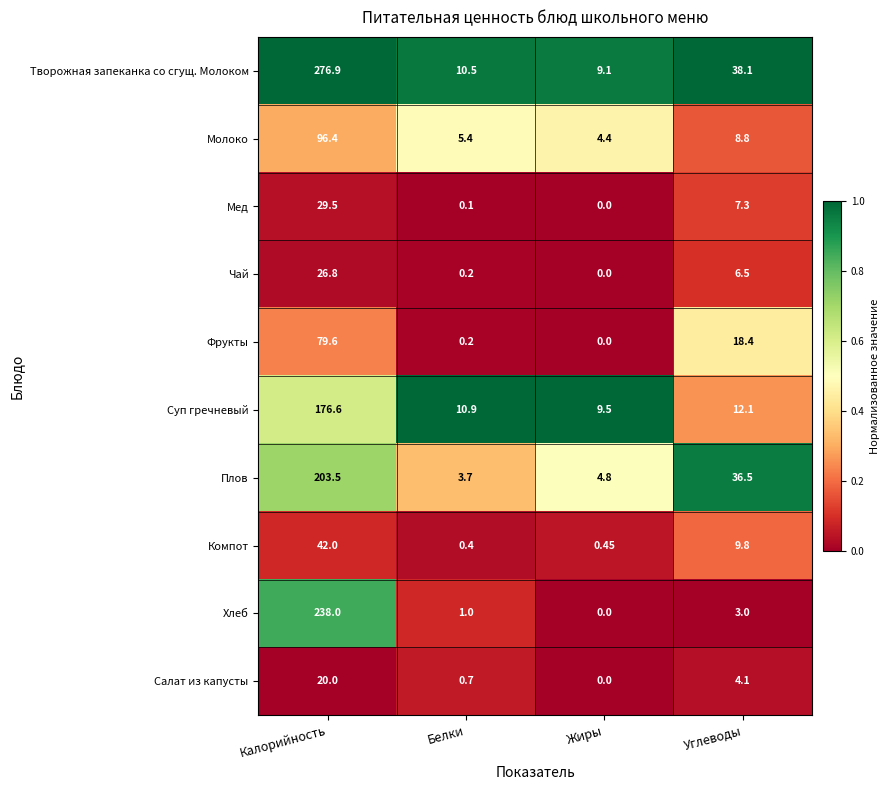

Rank the series at Углеводы from highest to lowest value.

Творожная запеканка со сгущ. Молоком, Плов, Фрукты, Суп гречневый, Компот, Молоко, Мед, Чай, Салат из капусты, Хлеб